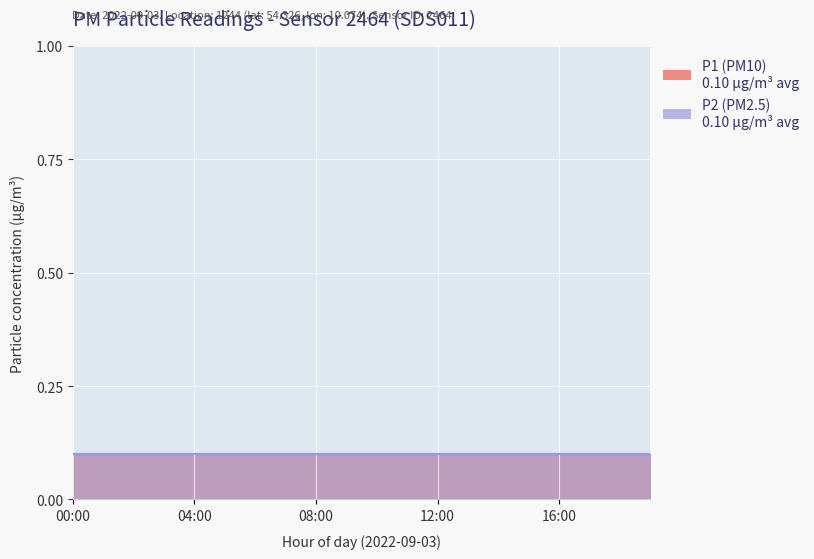

At which category is the sum across all series the highest?

13:00